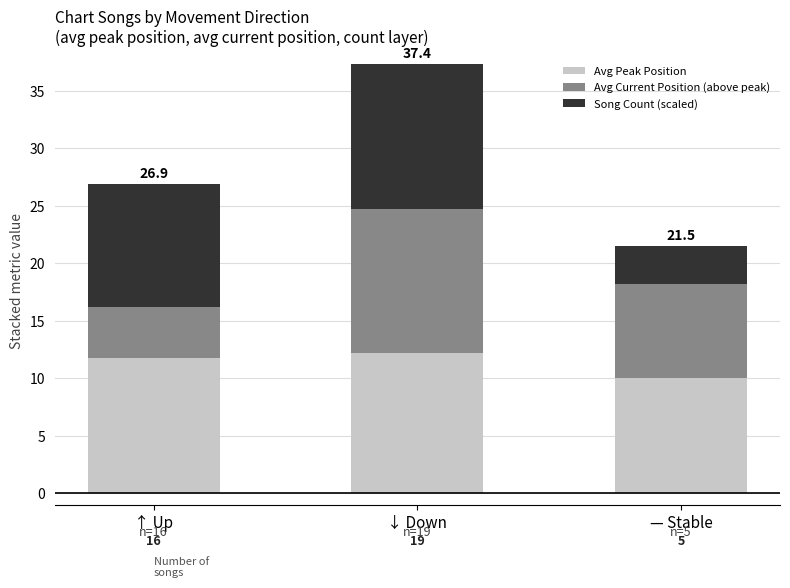

Which has a higher value, ↑ Up or — Stable?

↑ Up